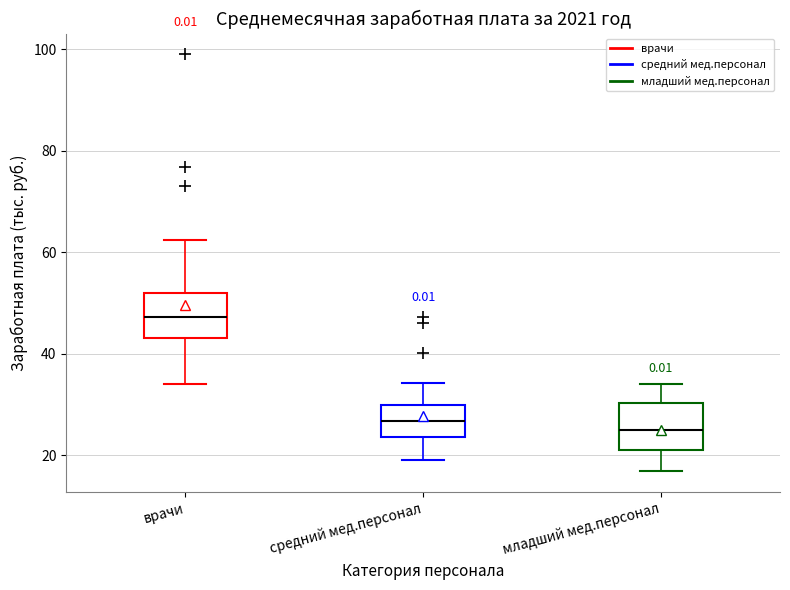

Reading left to right, read every box against the y-axis: the position of its median line, the range the box covers, and the ends of its whiskers. The values are not printed on the chart, so give them approximately, as read against the axis.

врачи: median 48, box 44 to 52, whiskers 34 to 62
средний мед.персонал: median 26, box 24 to 30, whiskers 20 to 34
младший мед.персонал: median 24, box 20 to 30, whiskers 16 to 34